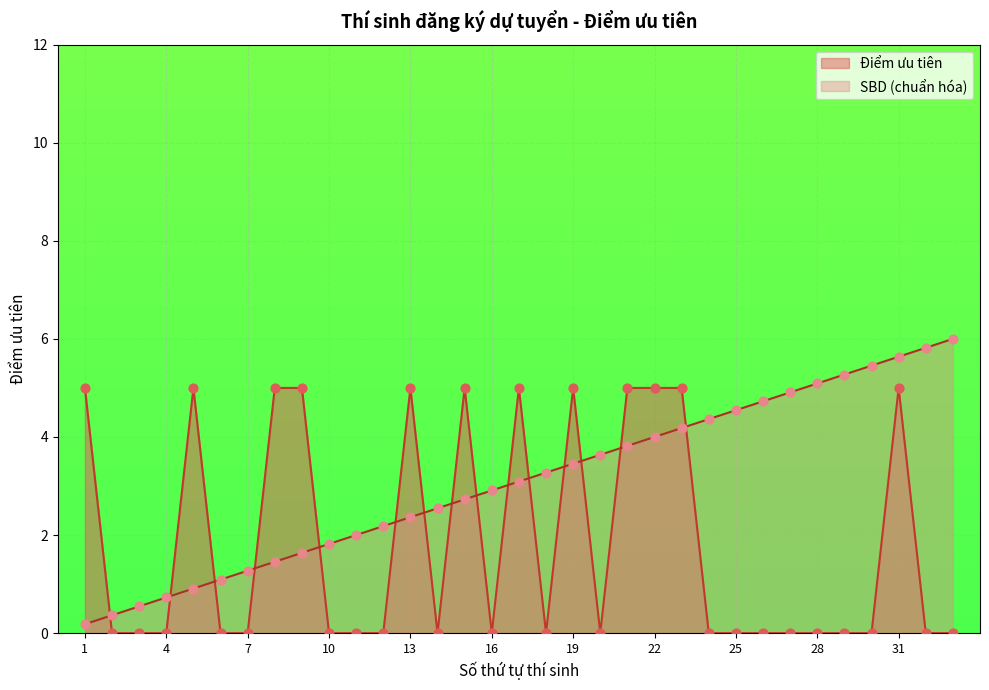

At which category is the sum across all series the highest?

31